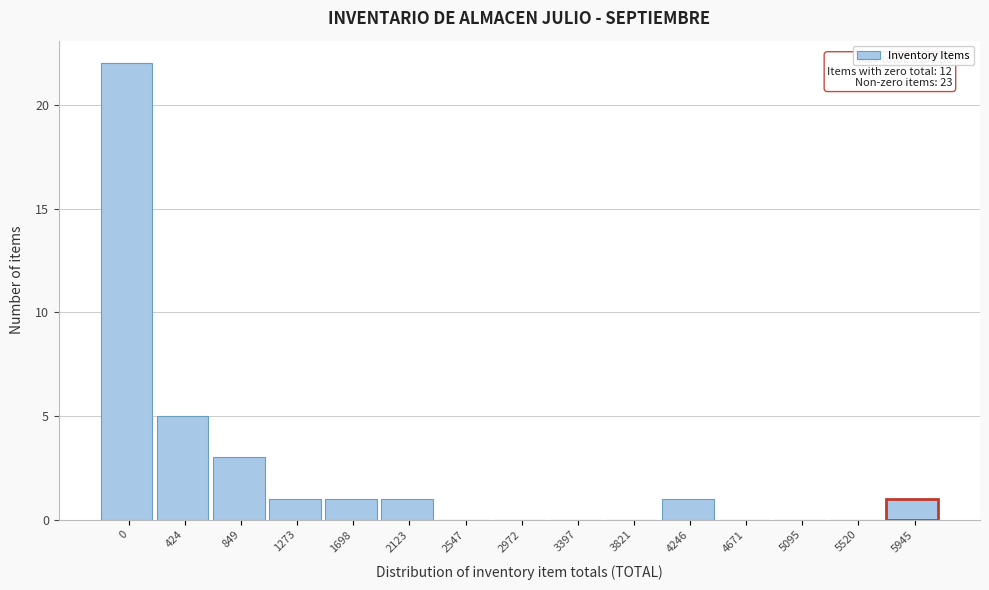

Reading left to right, list all the values displayed in this chart.

0=22	424=5	849=3	1273=1	1698=1	2123=1	2547=0	2972=0	3397=0	3821=0	4246=1	4671=0	5095=0	5520=0	5945=1